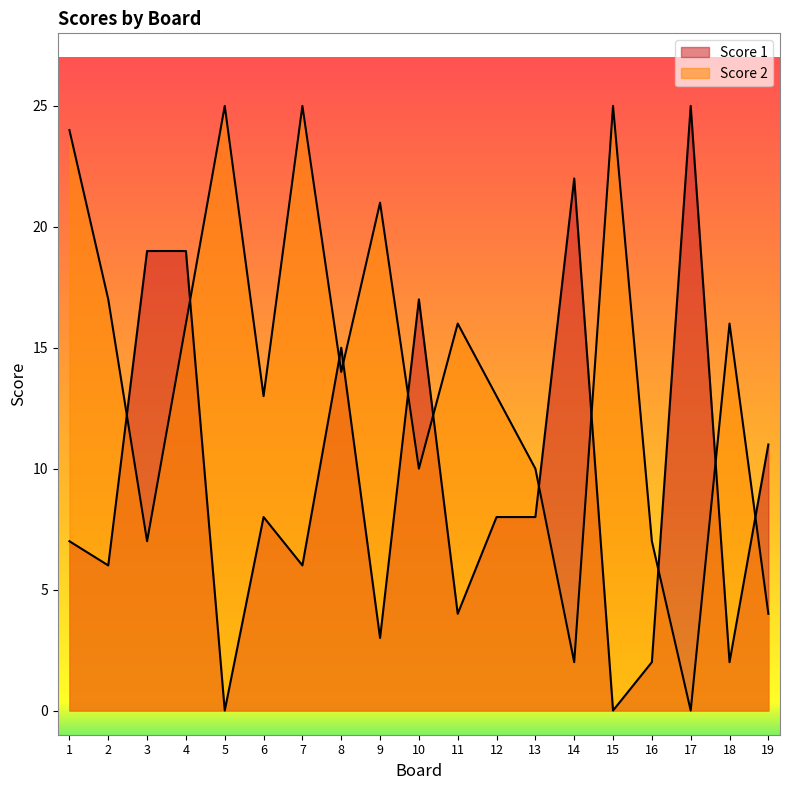

Between which two adjacent categories do Score 2 and Score 1 first intersect?

2 and 3